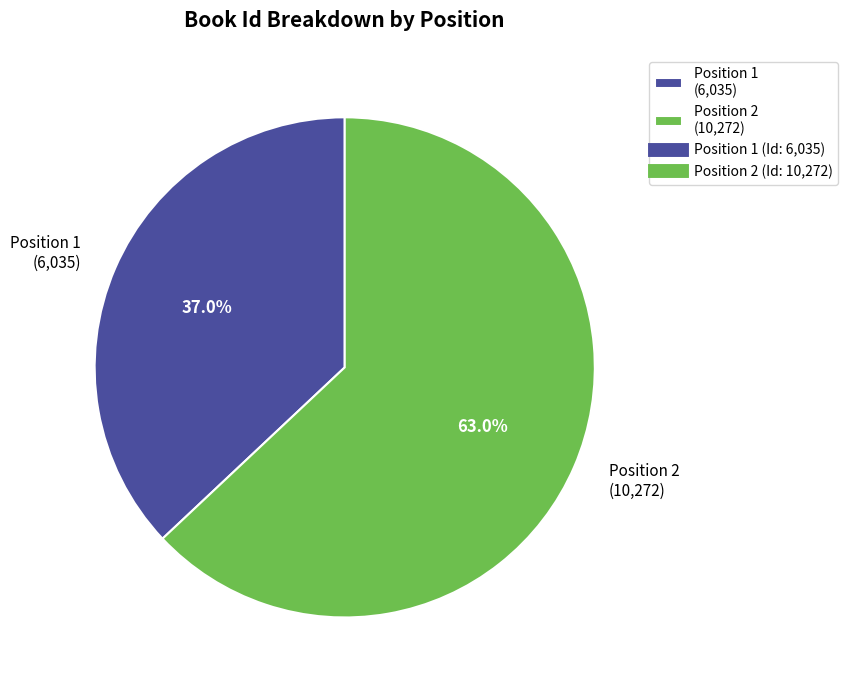

How many slices are in this pie chart?

2